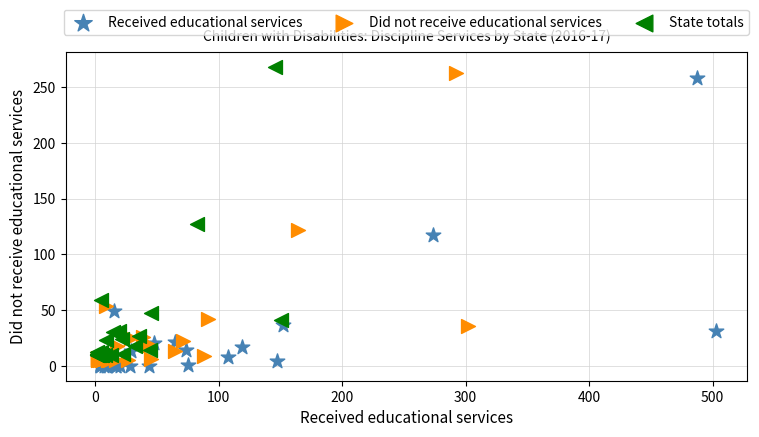

What are all the series names shown in the legend?

Received educational services, Did not receive educational services, State totals